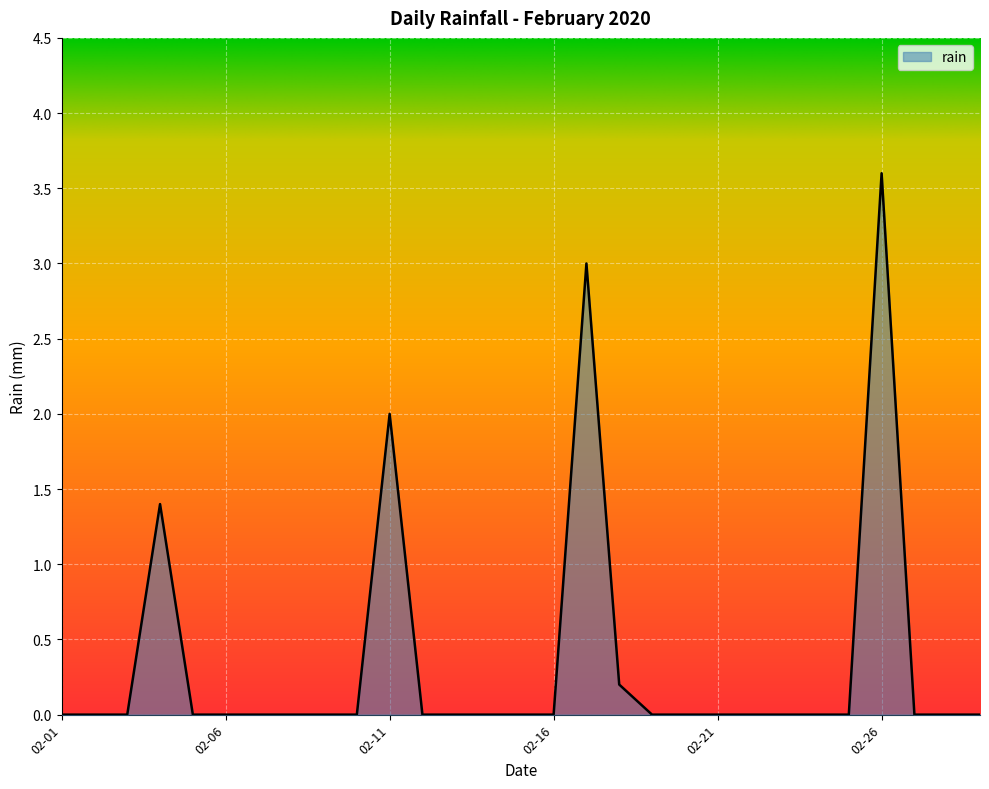

Reading right to left, transcribe all the data shown in this chart.

0.0	0.0	0.0	3.6	0.0	0.0	0.0	0.0	0.0	0.0	0.0	0.2	3.0	0.0	0.0	0.0	0.0	0.0	2.0	0.0	0.0	0.0	0.0	0.0	0.0	1.4	0.0	0.0	0.0